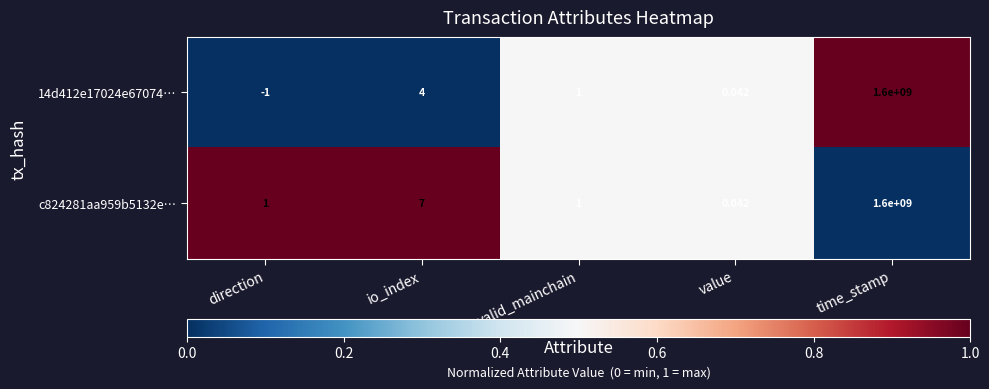

At how many categories does at least one series exceed 0?

5